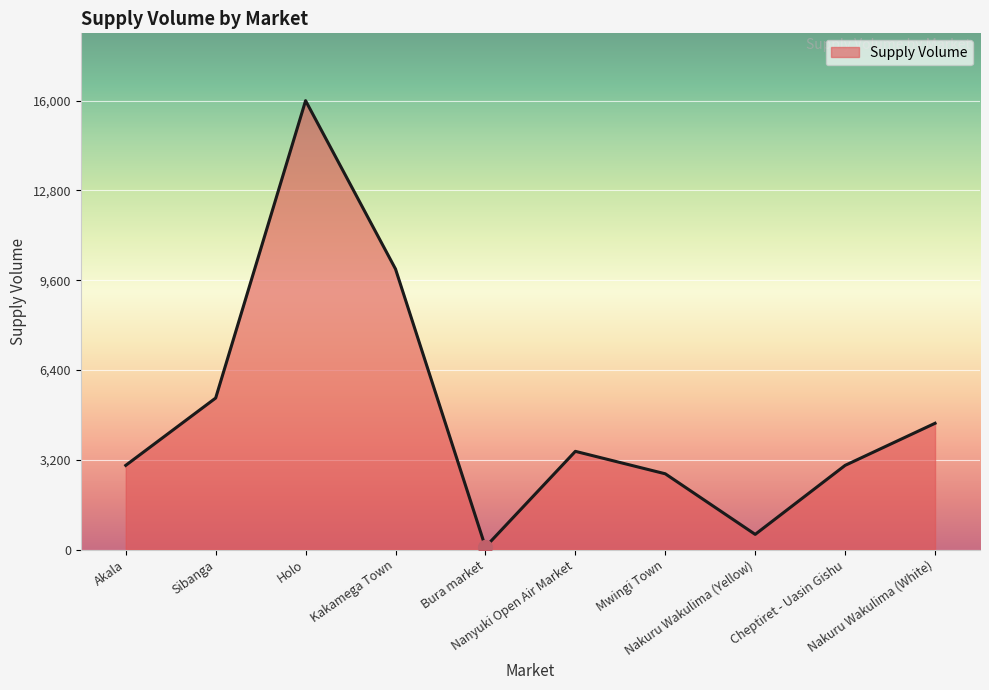

What is the smallest value displayed?

90